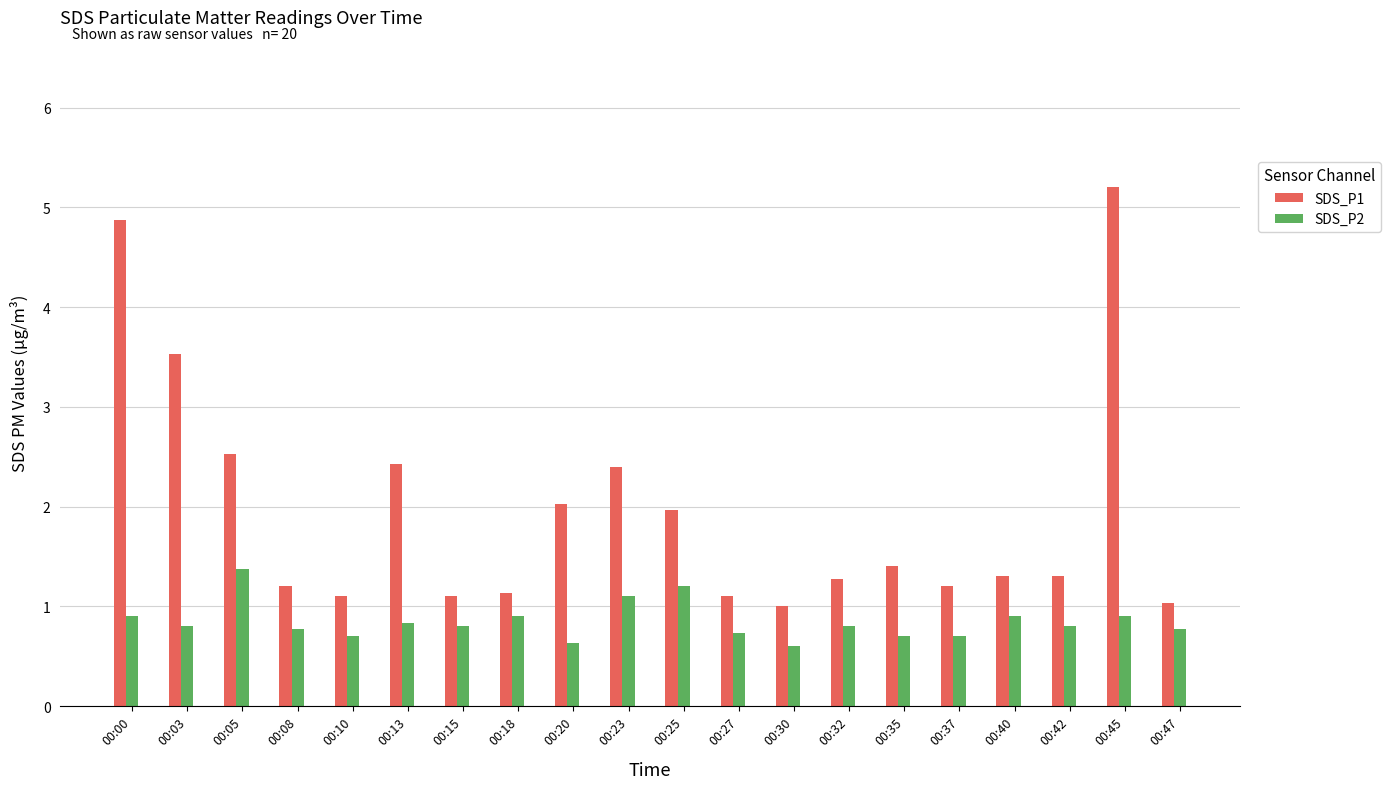

What is the difference between the maximum and minimum values in the SDS_P1 series?

4.2